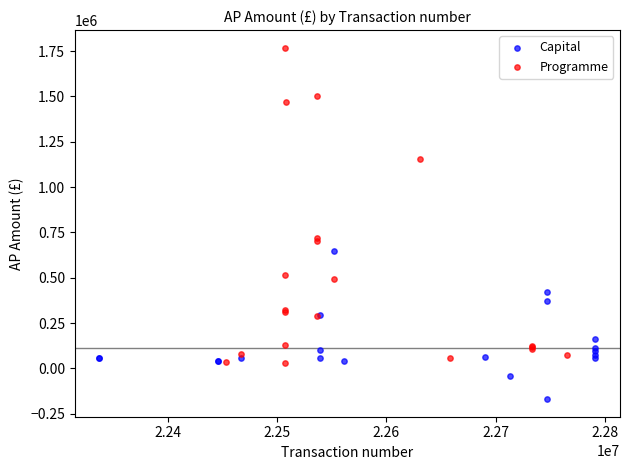

Which series contains the highest Y value?

Programme